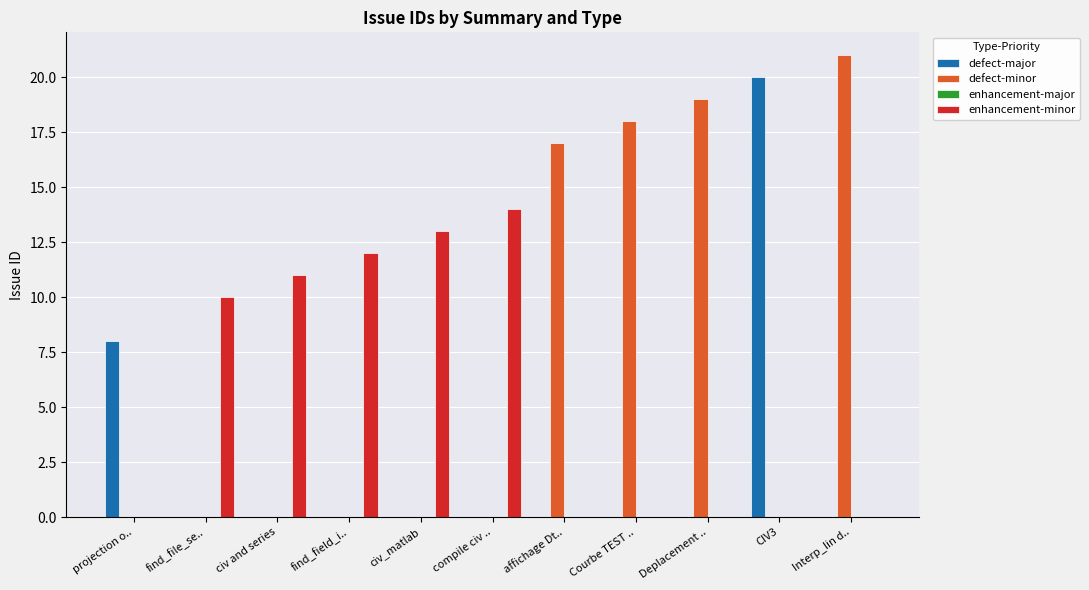

Where is defect-minor nearest to the value 10?

affichage Dt..